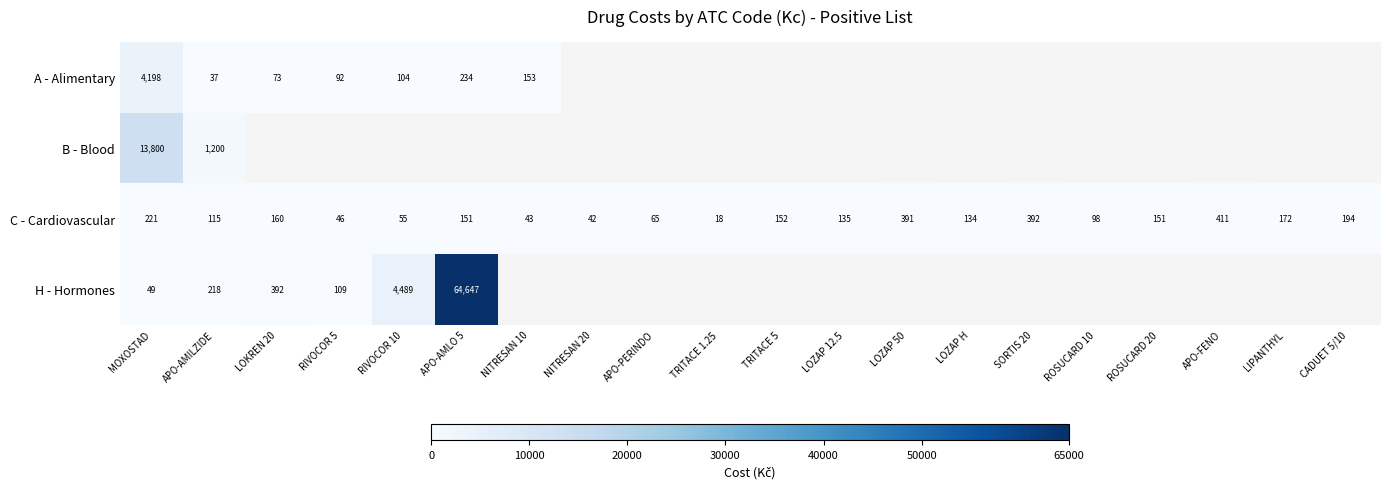

What is the sum of the C - Cardiovascular values at RIVOCOR 10 and TRITACE 5?

207.0